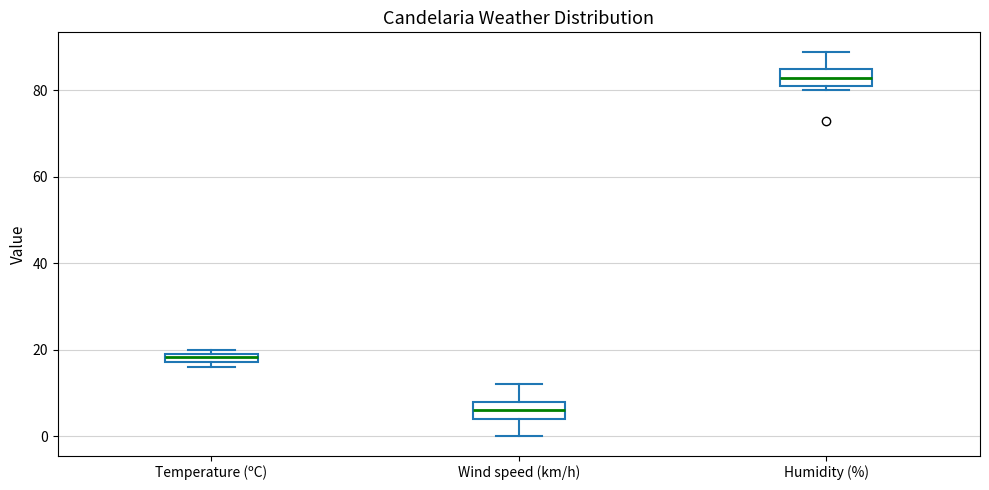

Which box's median line is the lowest?

Wind speed (km/h)